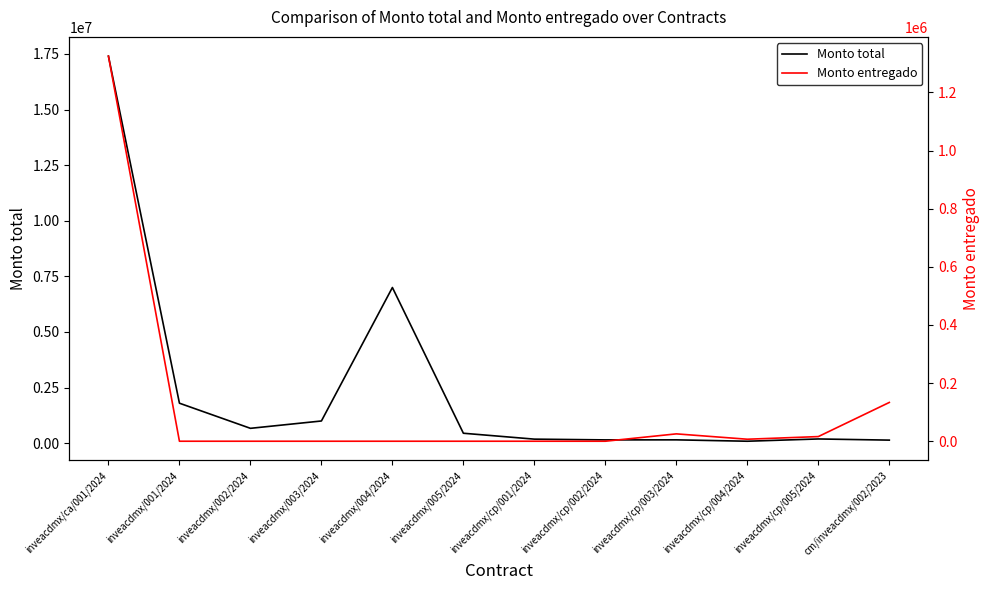

True or false: Monto total and Monto entregado intersect in this chart.

False